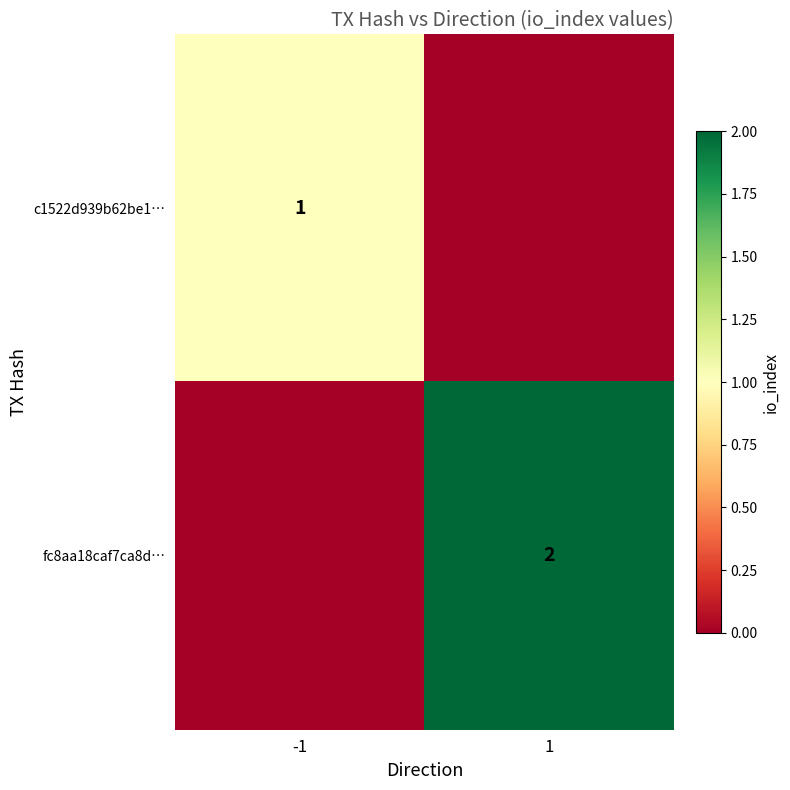

The value of fc8aa18caf7ca8d… at 1 is 2. True or false?

True